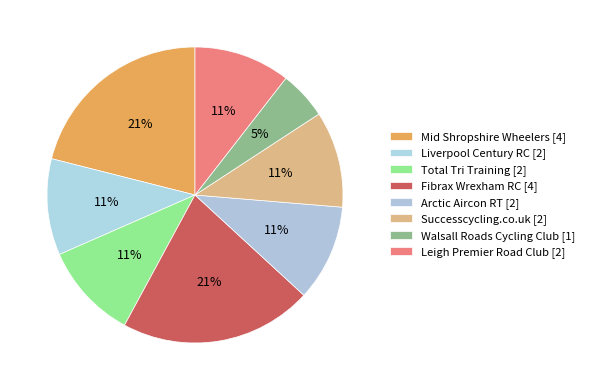

Count the number of slices in the pie.

8